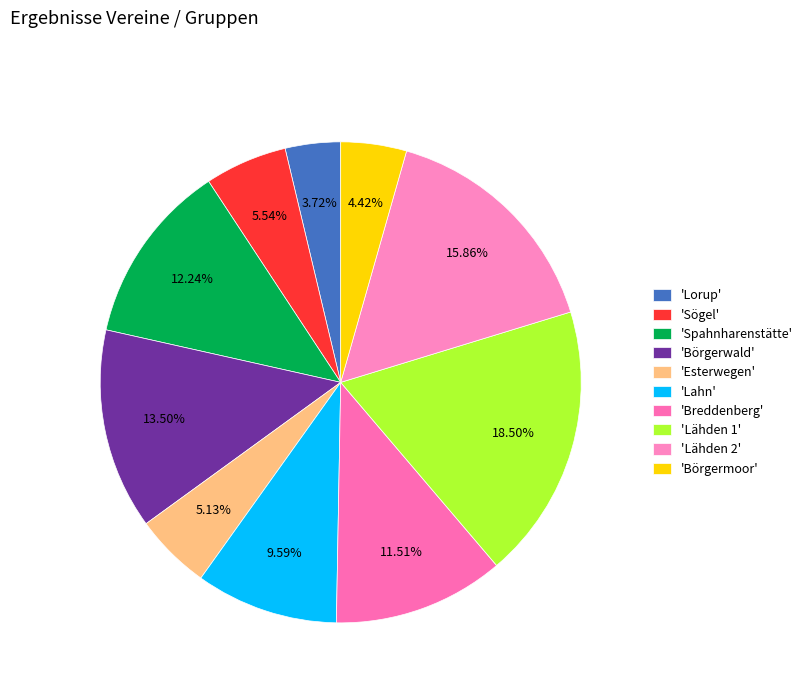

Is there a majority slice in this chart?

No